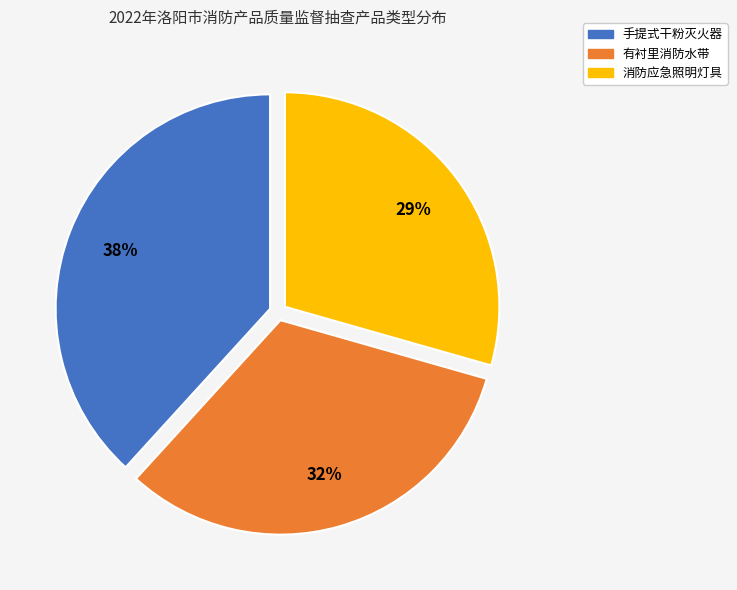

What percentage is the 手提式干粉灭火器 slice, to the nearest percent?

38%